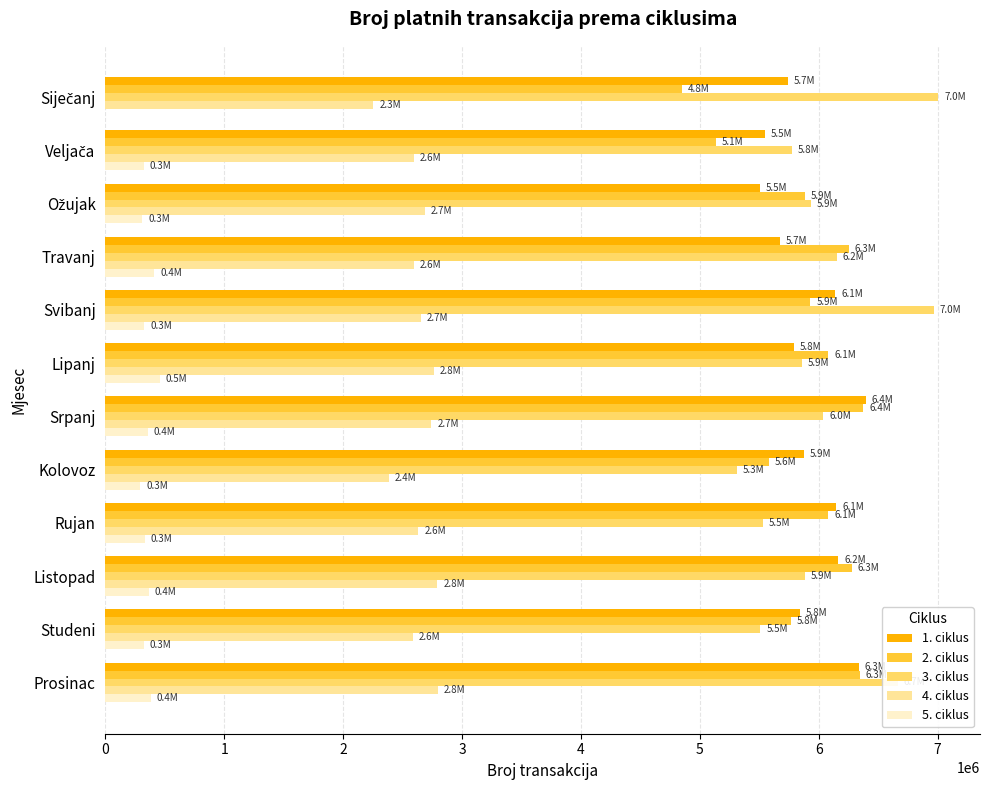

What are all the series names shown in the legend?

1. ciklus, 2. ciklus, 3. ciklus, 4. ciklus, 5. ciklus